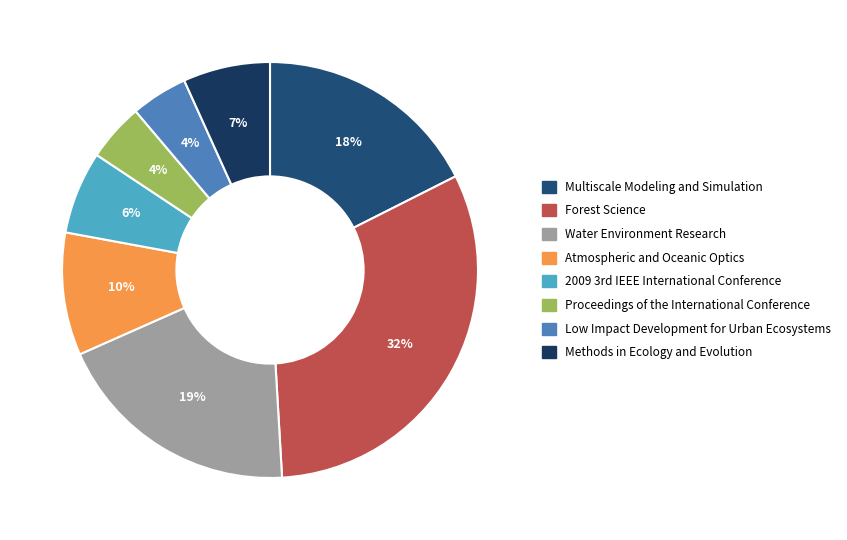

Is Multiscale Modeling and Simulation the majority of the pie?

No